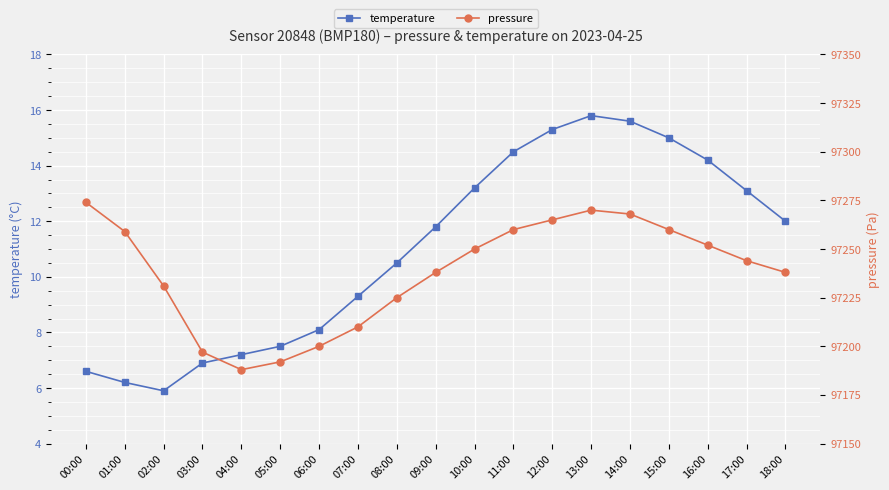

What is the label of the 6th point from the right?

13:00